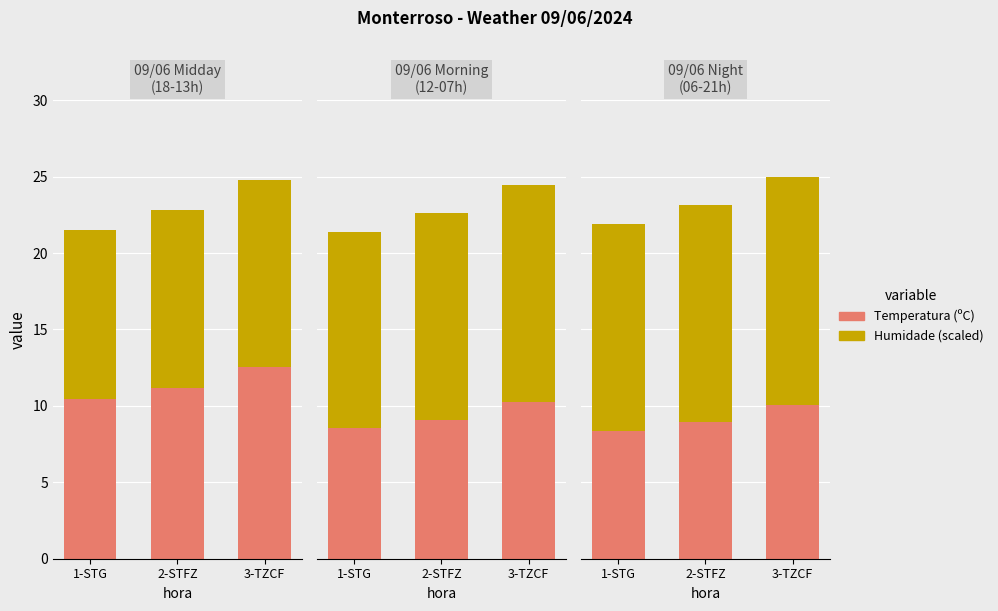

Is the value of Temperatura (ºC) at 2-STFZ greater than the value of Humidade (scaled) at 2-STFZ?

No